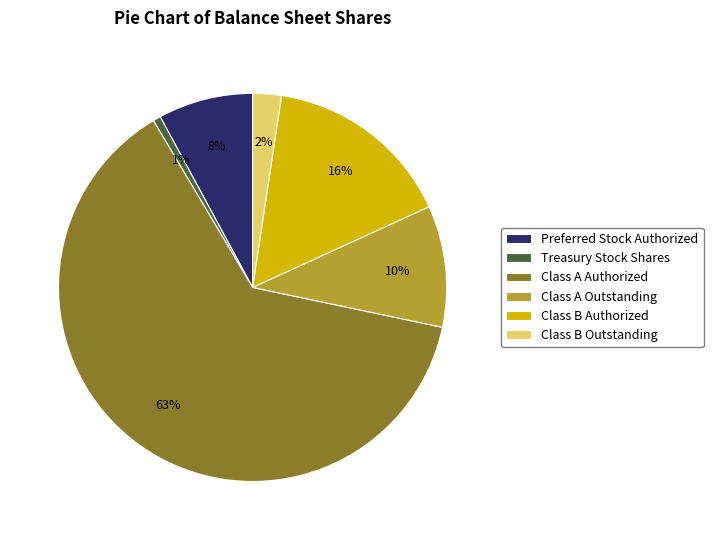

Combined, do Preferred Stock Authorized and Treasury Stock Shares account for over 50%?

No